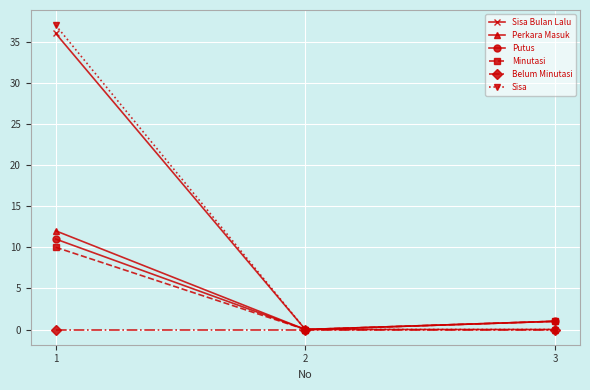

At 1, list the series in order from largest to smallest.

Sisa, Sisa Bulan Lalu, Perkara Masuk, Putus, Minutasi, Belum Minutasi